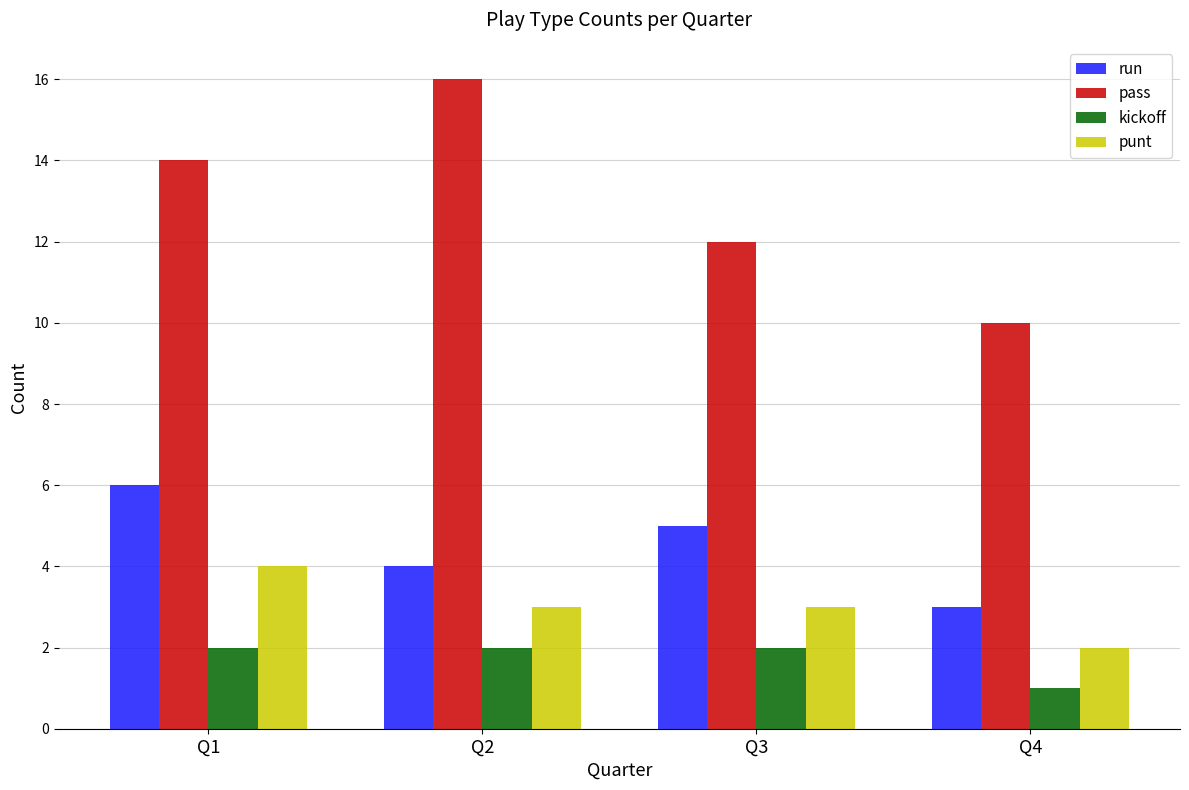

What is the difference between the maximum and minimum values in the pass series?

6